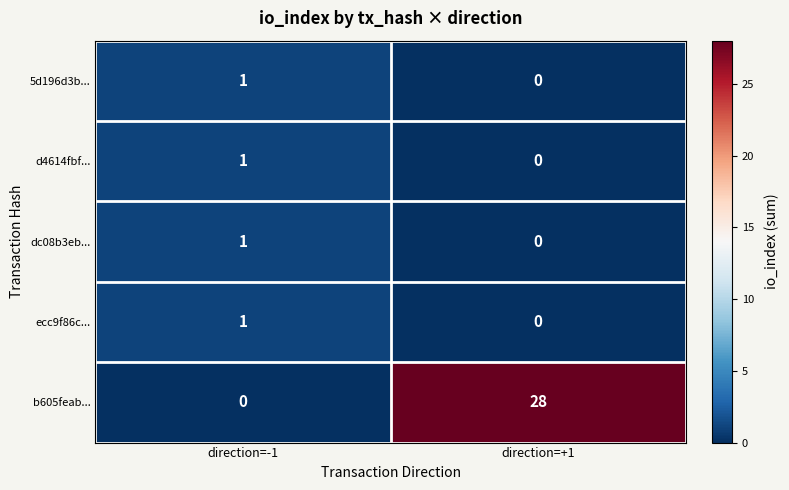

Which series has the largest total across all categories?

b605feab...